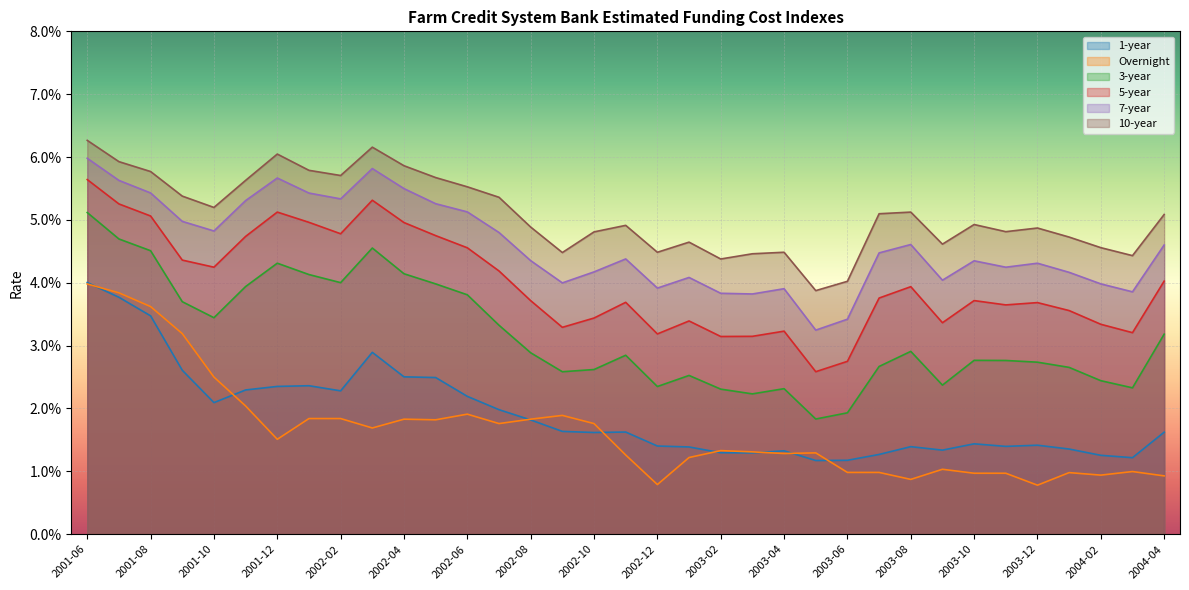

At 2002-11, list the series in order from largest to smallest.

10-year, 7-year, 5-year, 3-year, 1-year, Overnight